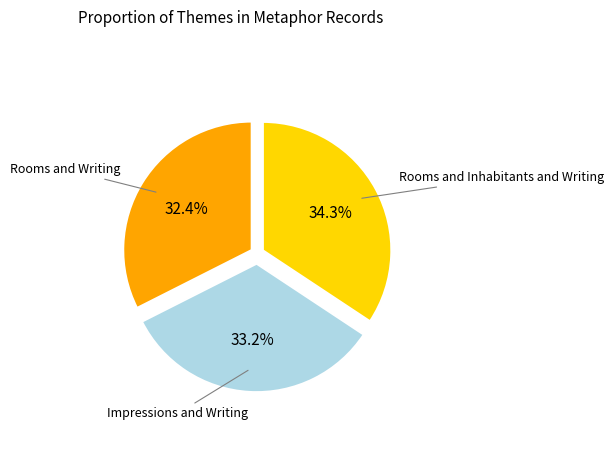

Does any single category account for the majority?

No